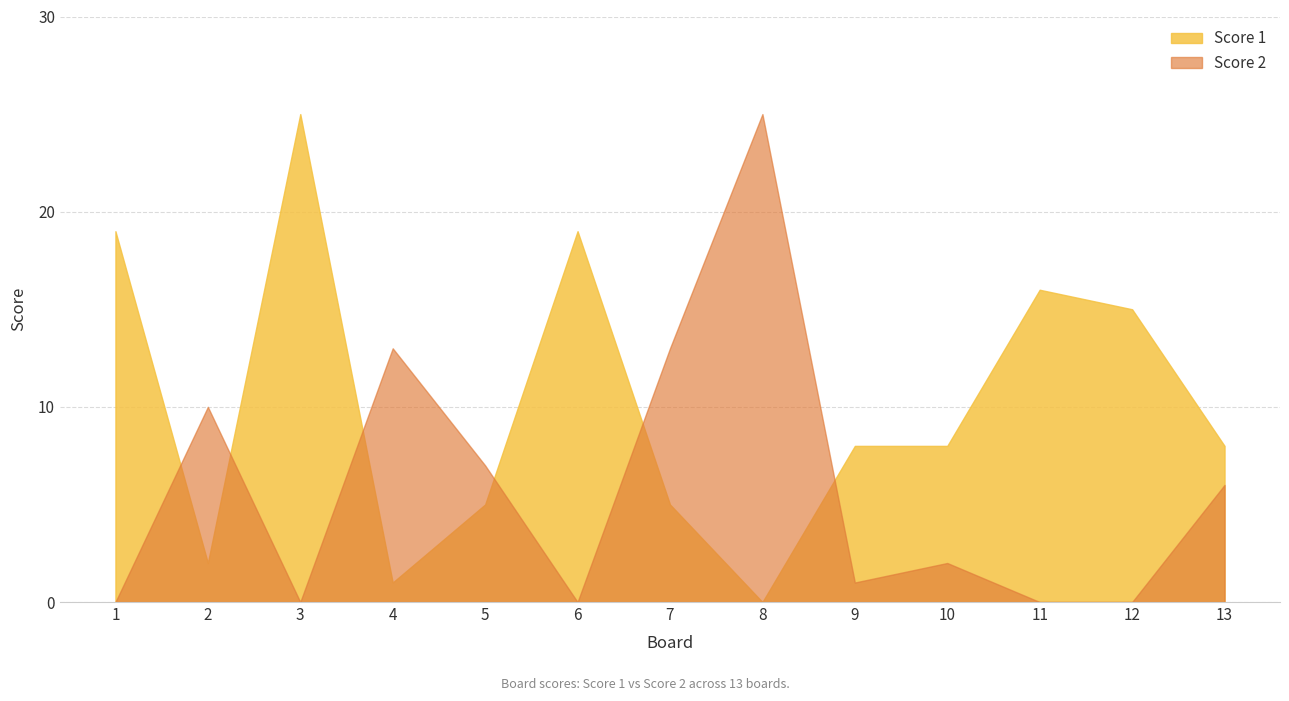

What is the value of the Score 1 point at the 9th from the left?

8